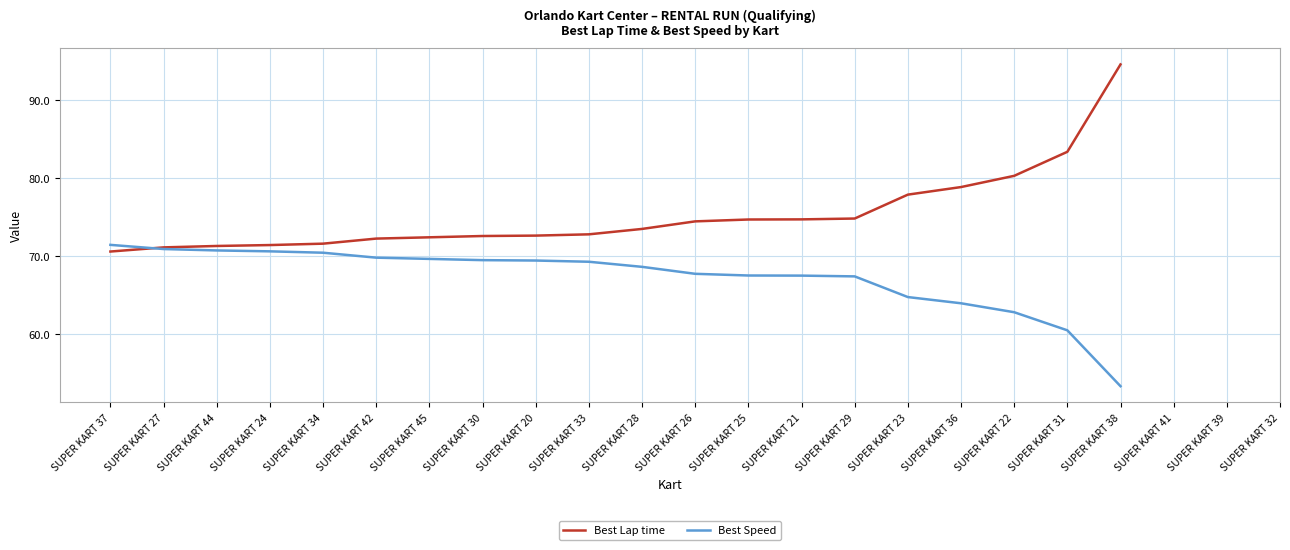

Which series has the largest range (max minus min)?

Best Lap time